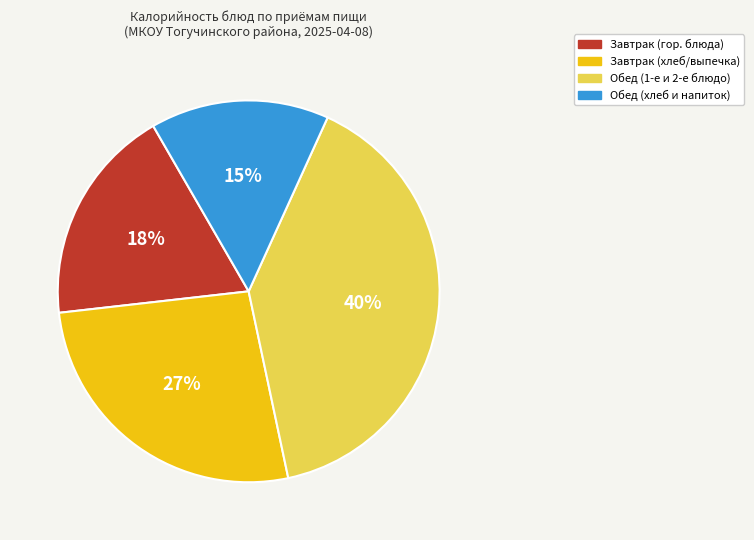

To the nearest percent, what is the average slice percentage?

25%